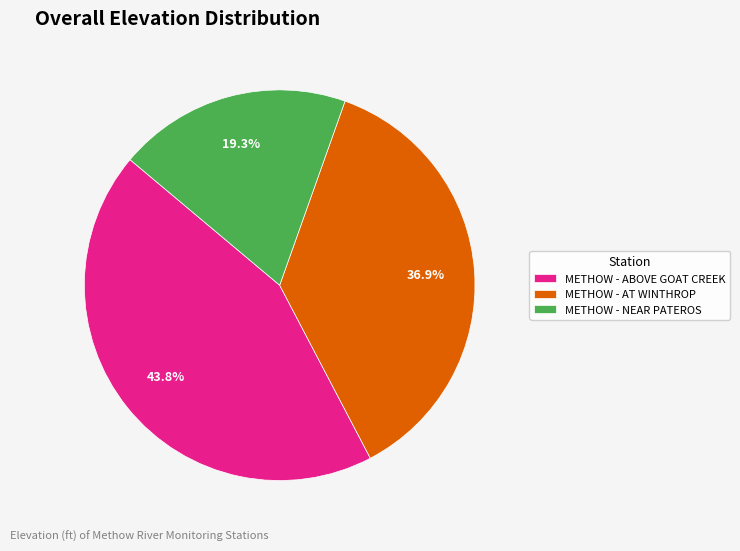

The METHOW - ABOVE GOAT CREEK slice represents 52% of the pie. True or false?

False